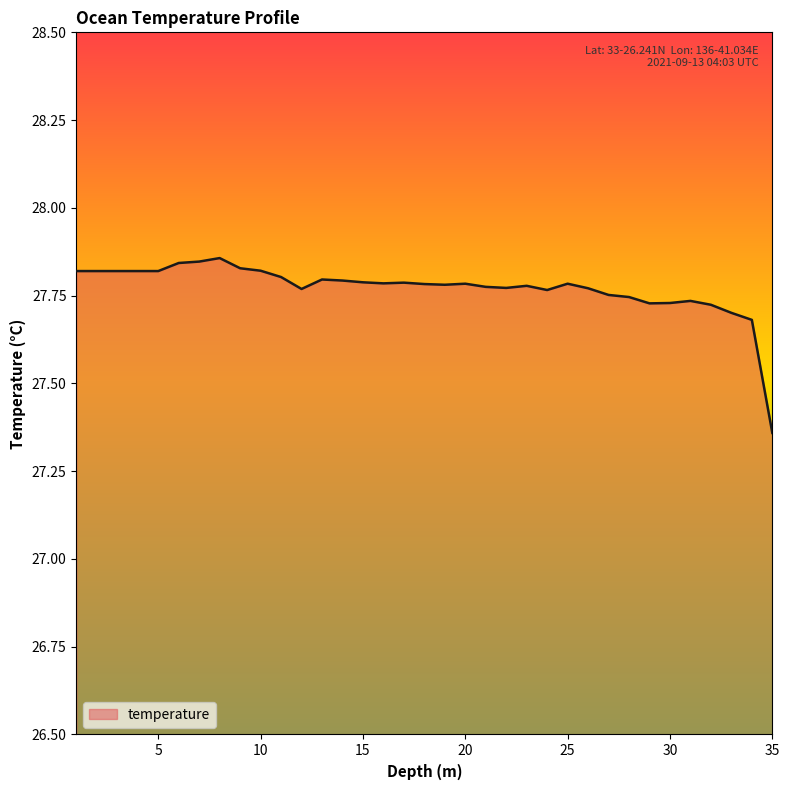

What is the difference between the maximum and minimum values?

0.5